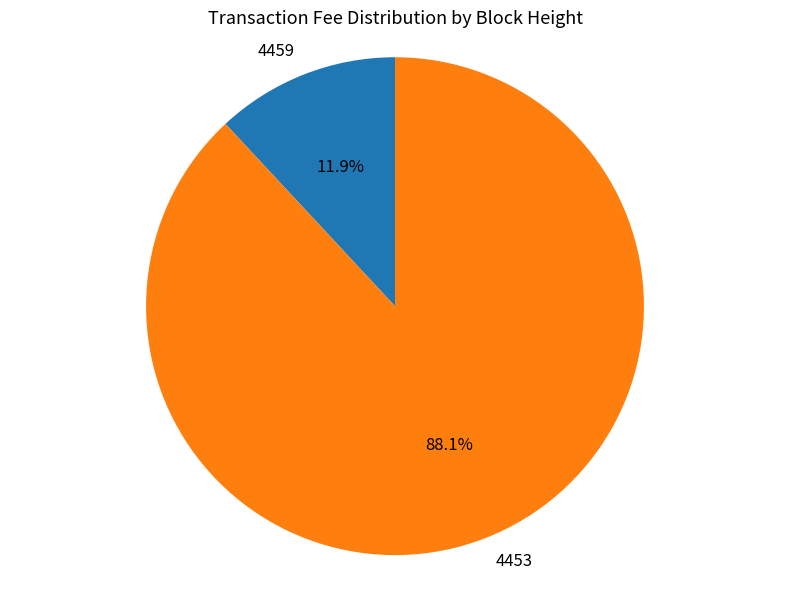

True or false: 4453 accounts for 88% of the total.

True